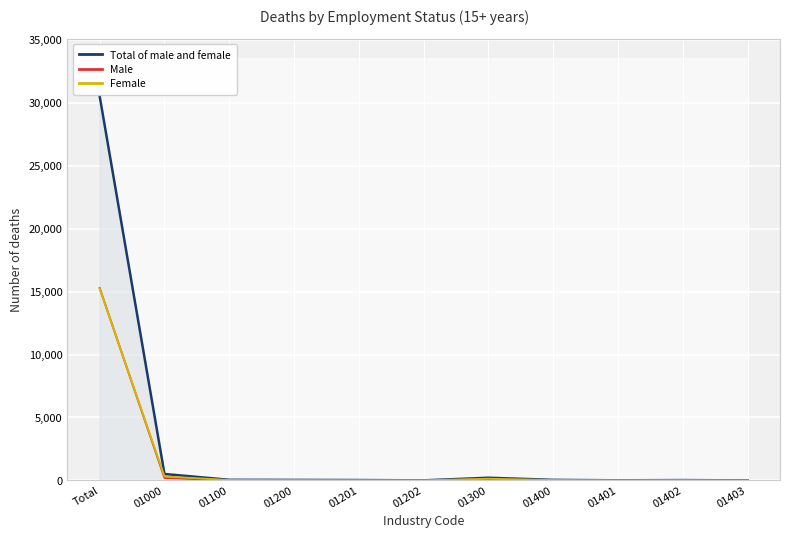

List the labels in order of Female value, smallest first.

01403, 01202, 01401, 01201, 01402, 01200, 01400, 01100, 01300, 01000, Total